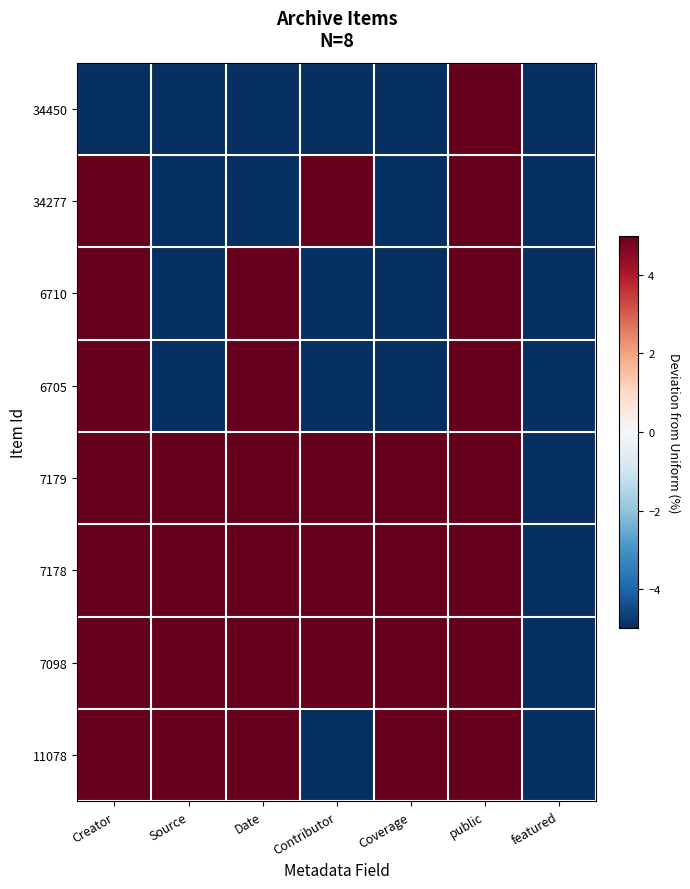

Rank the series by their maximum value, from lowest to highest.

34450, 34277, 6710, 6705, 7179, 7178, 7098, 11078